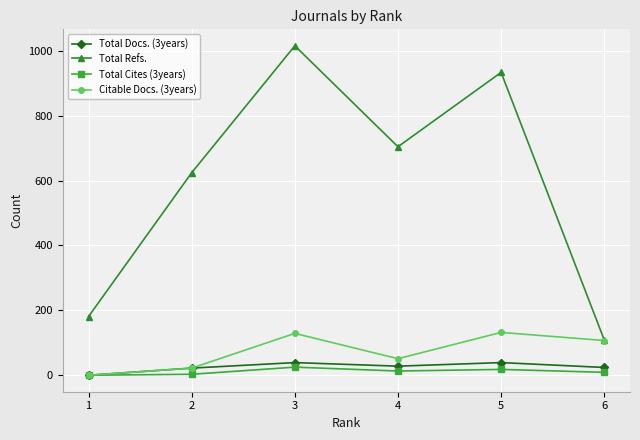

How many values in the Citable Docs. (3years) series are below 107?

3